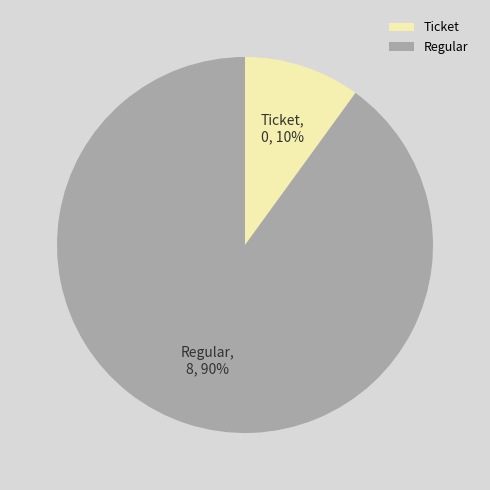

The Ticket slice represents 10% of the pie. True or false?

True